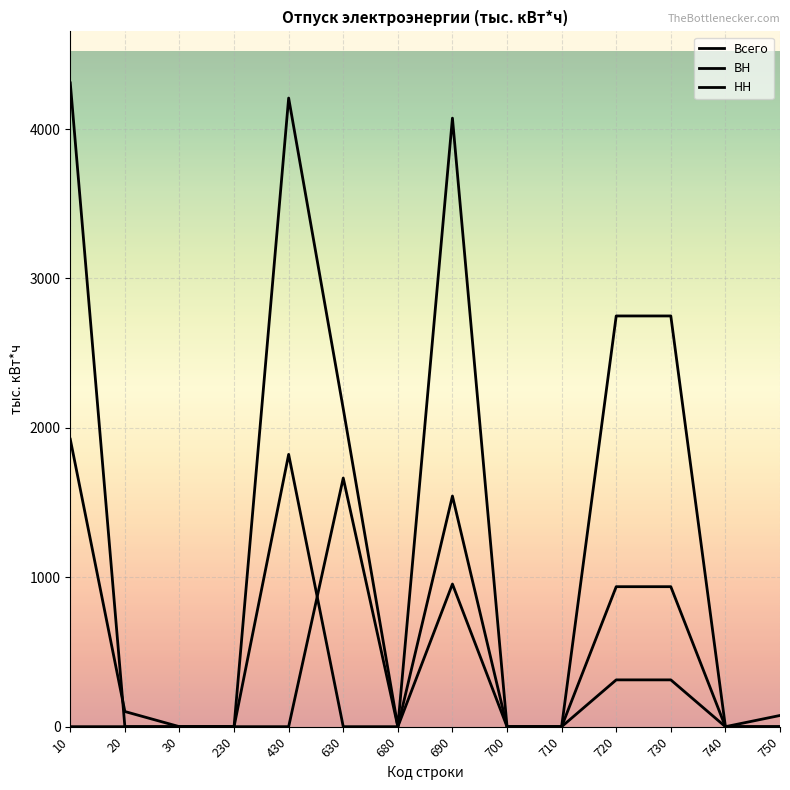

What is the maximum value for Всего?

4309.0